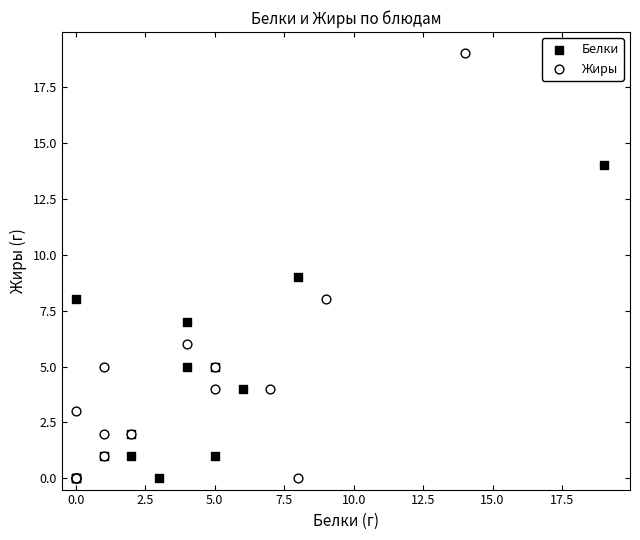

What are all the series names shown in the legend?

Белки, Жиры